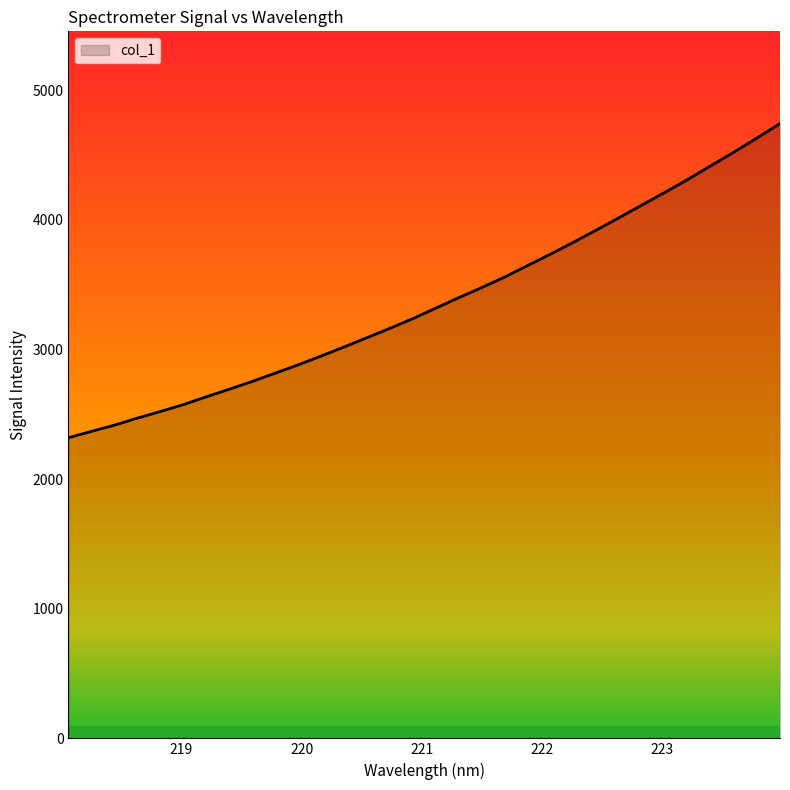

What is the difference between the maximum and minimum values?

2423.6